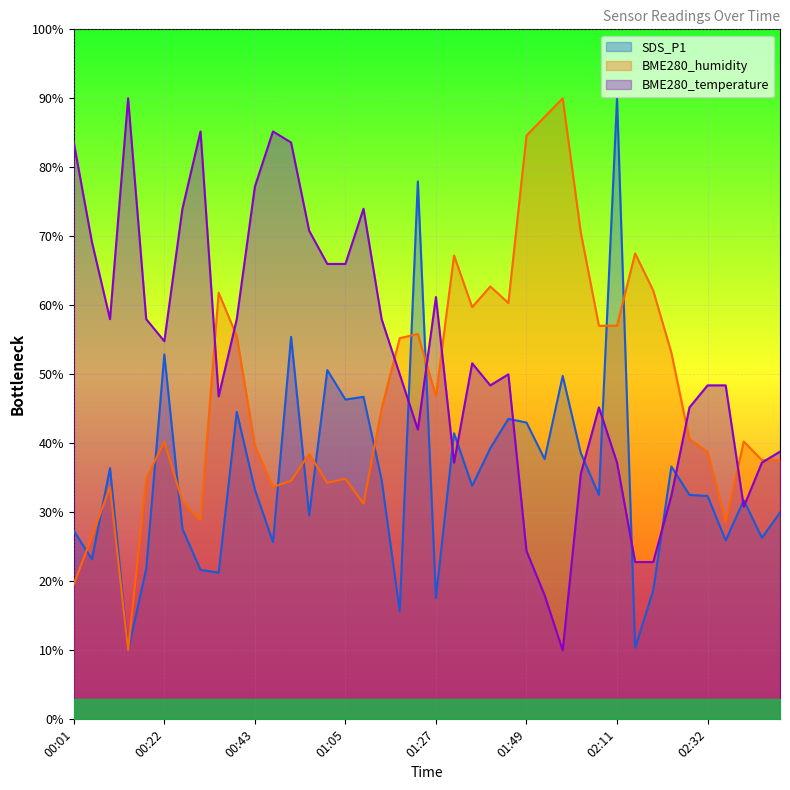

List the series in order of their peak value, lowest first.

SDS_P1, BME280_humidity, BME280_temperature